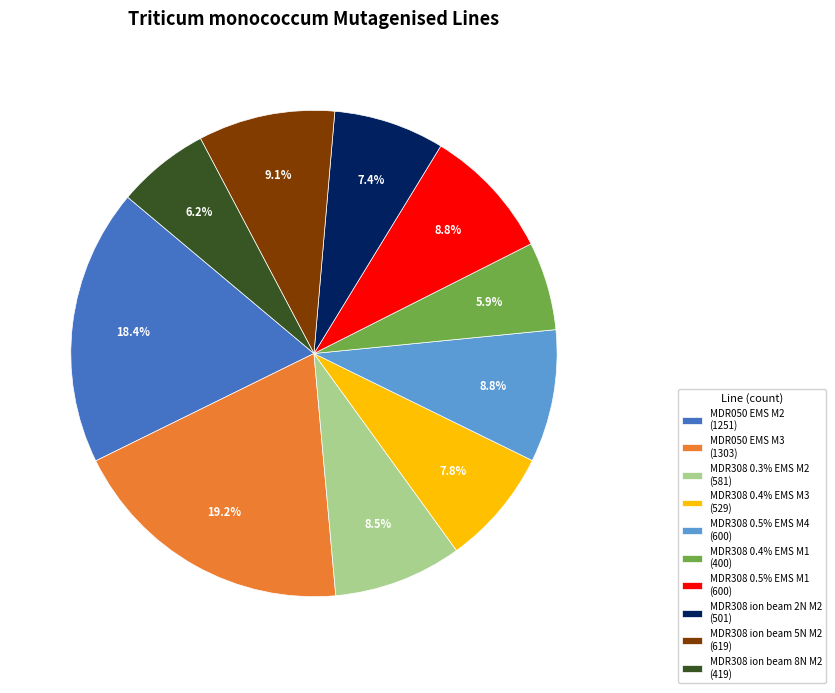

Between MDR308 0.4% EMS M1 (400) and MDR050 EMS M2 (1251), which is larger?

MDR050 EMS M2 (1251)